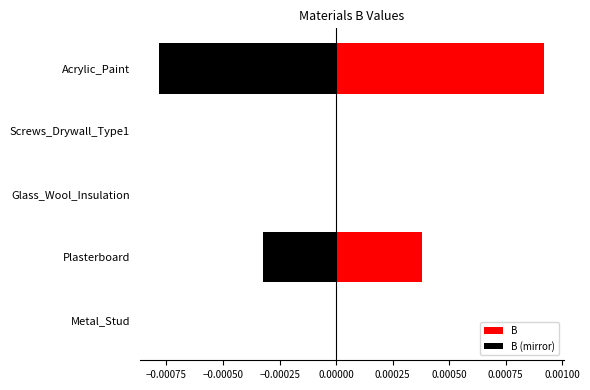

True or false: B (mirror) has a value of -0.0 at Plasterboard.

True